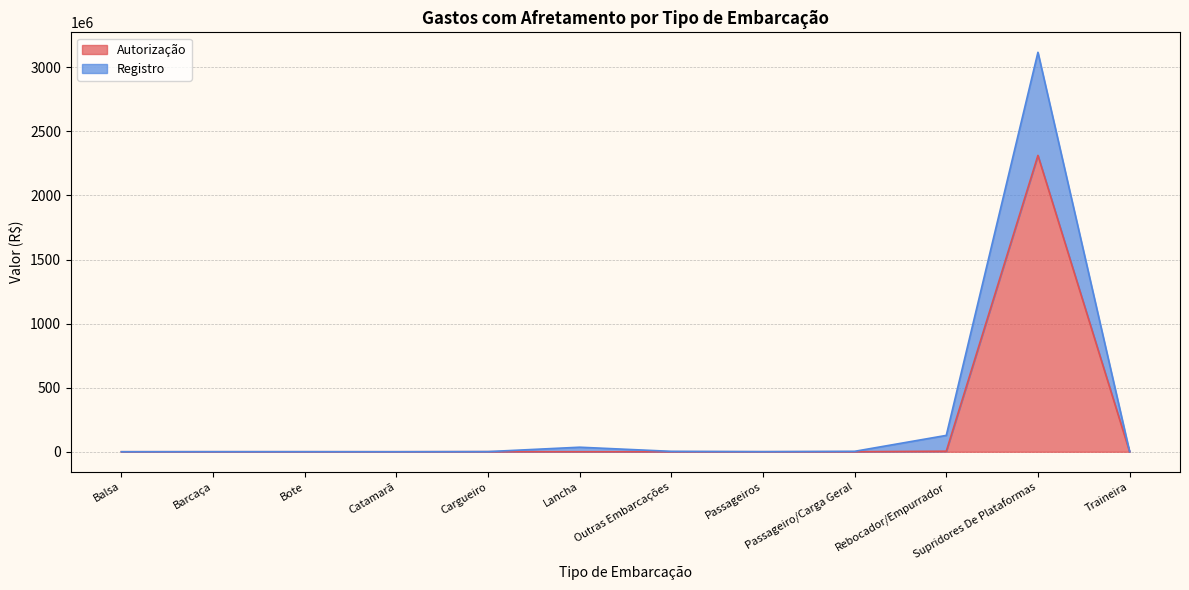

True or false: Registro and Autorização intersect in this chart.

False